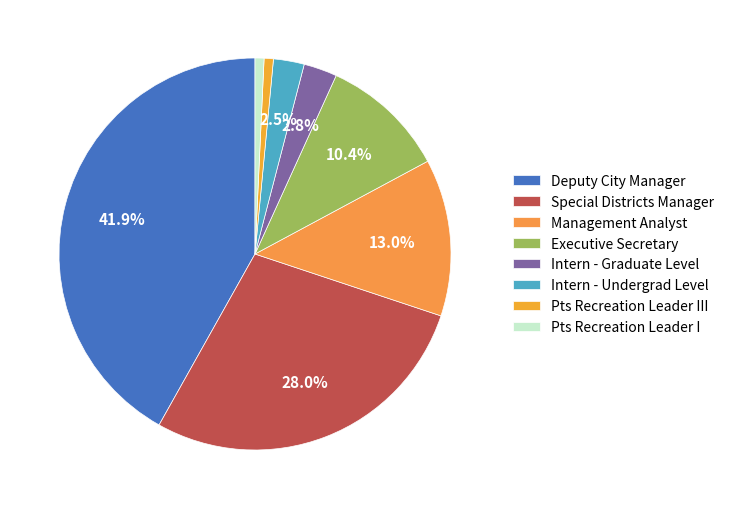

Is there a majority slice in this chart?

No